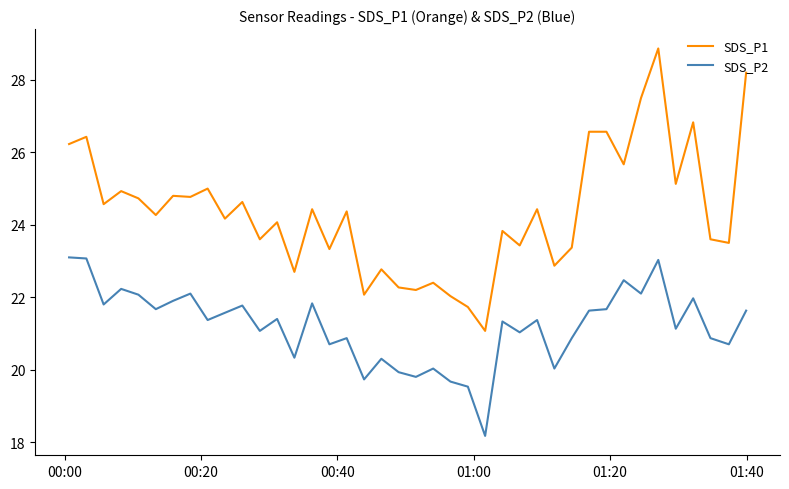

Which series has the largest total across all categories?

SDS_P1